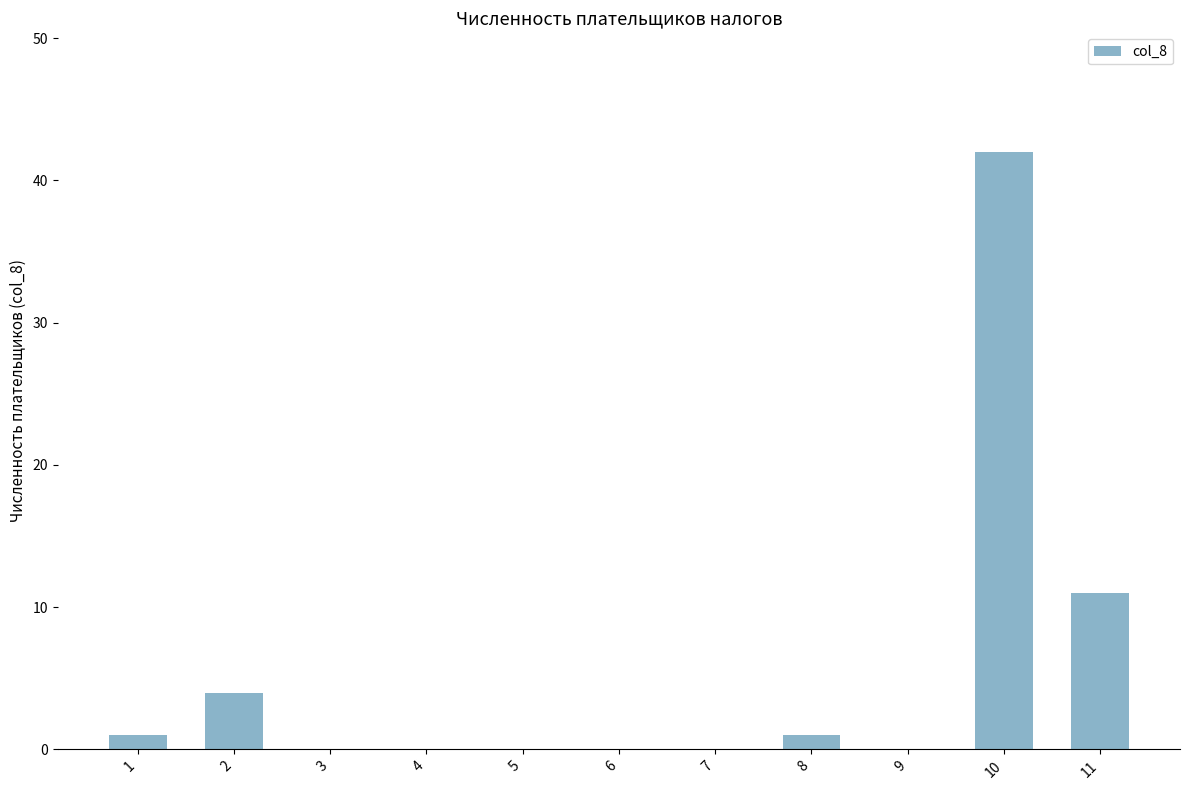

What is the sum of all values?

59